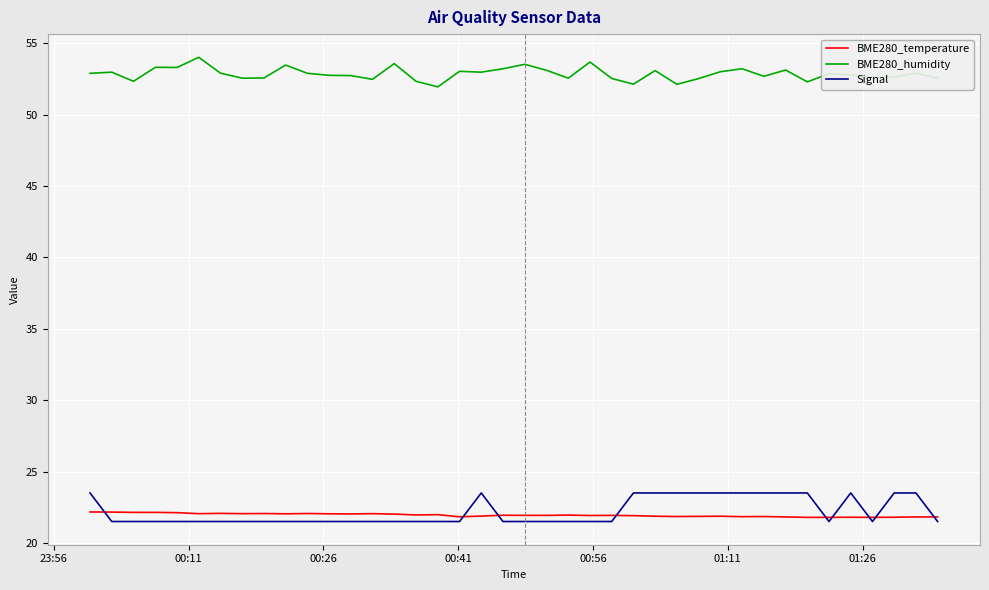

Which series has the largest total across all categories?

BME280_humidity